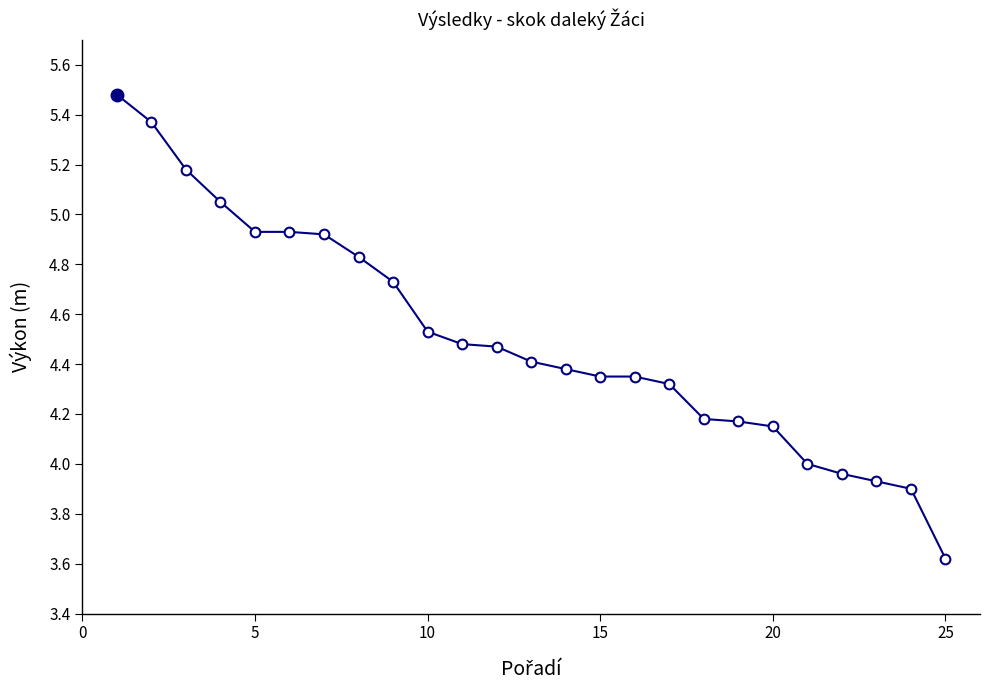

What is the smallest value displayed?

3.6